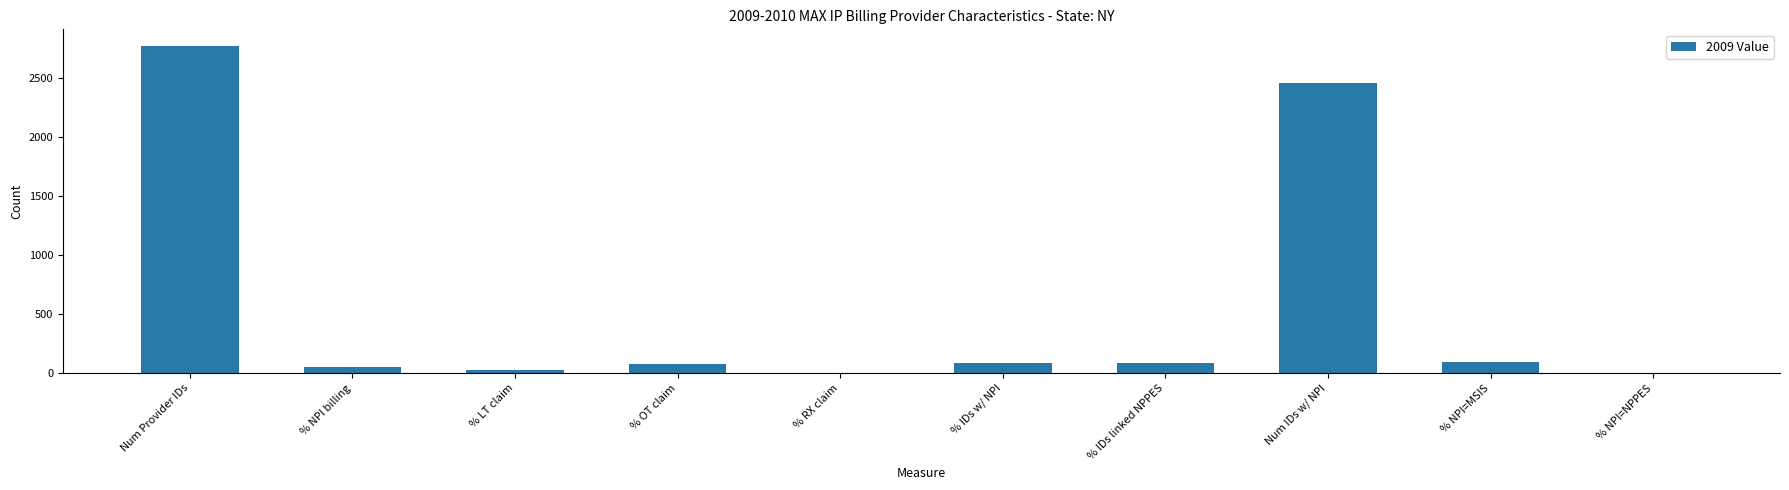

Where does the data first go above 87?

Num Provider IDs